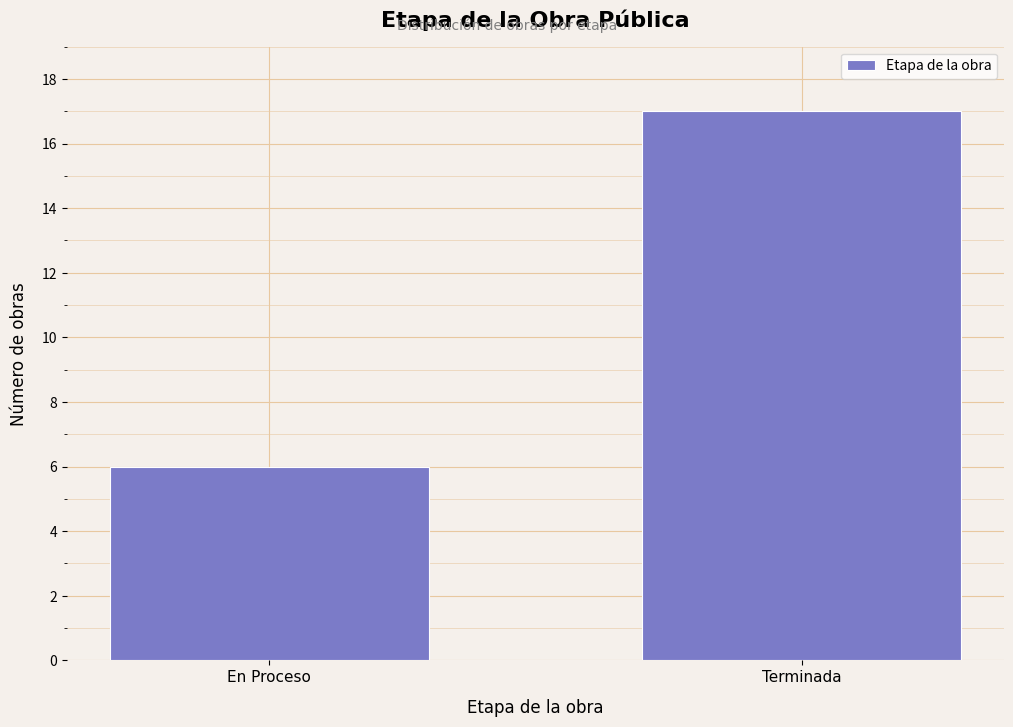

Reading left to right, extract all data points from this chart.

6	17